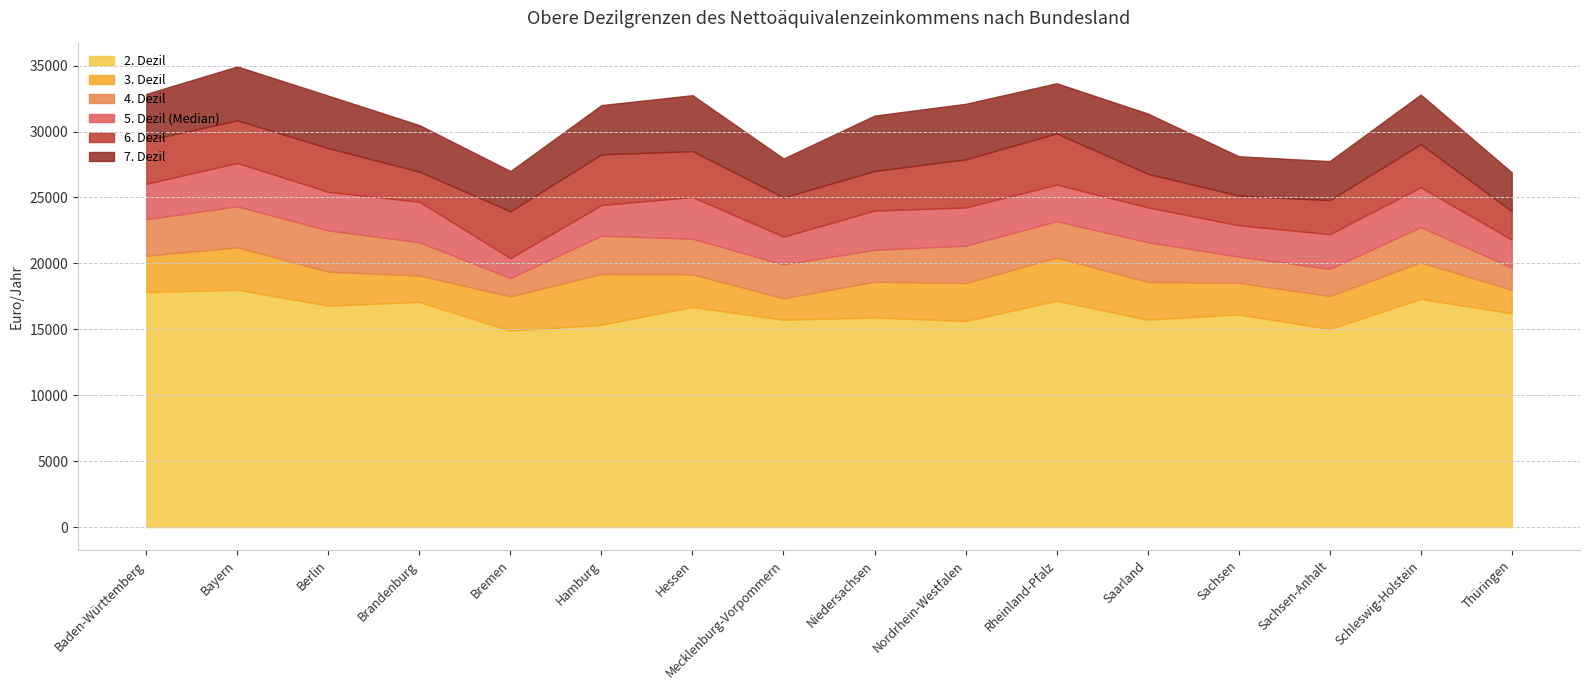

True or false: 2. Dezil has a value of 26612 at Sachsen-Anhalt.

False